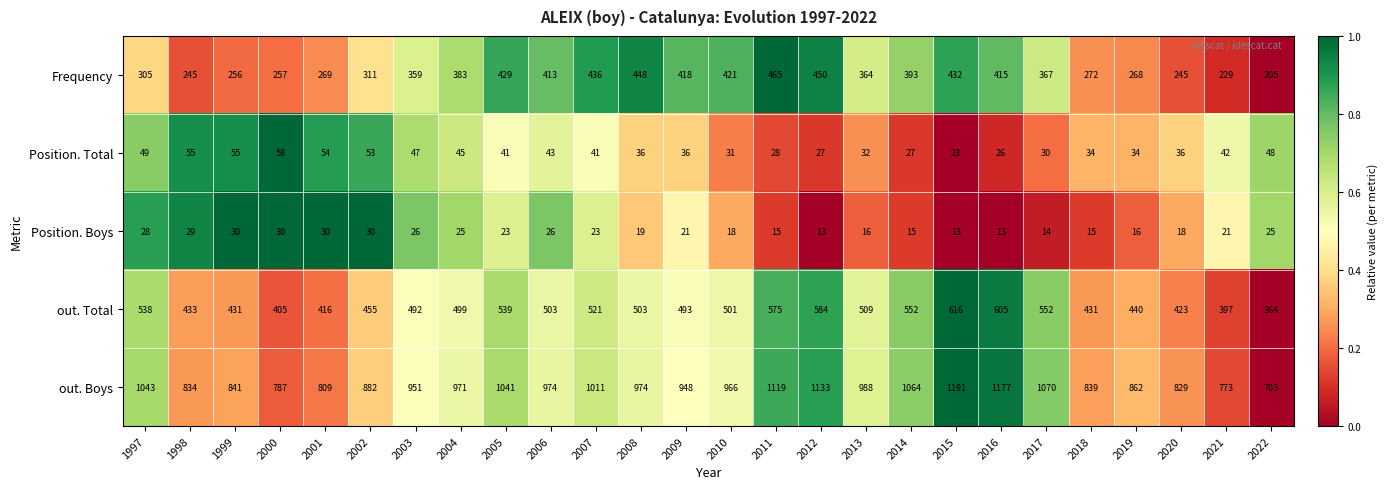

What is the total value across all series at 2008?

1980